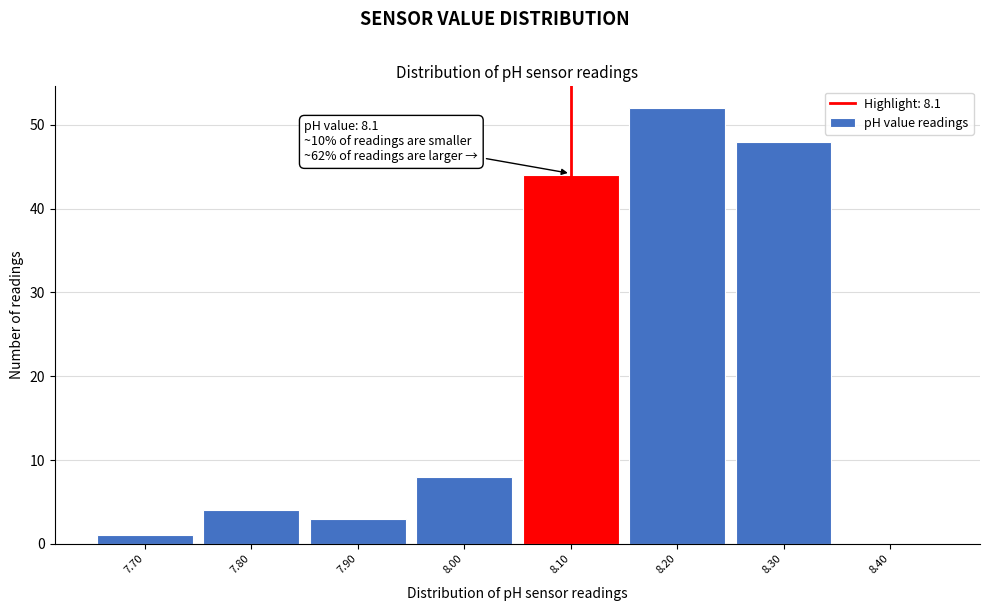

Over which range of the x-axis is the bar tallest?

8.15 to 8.25